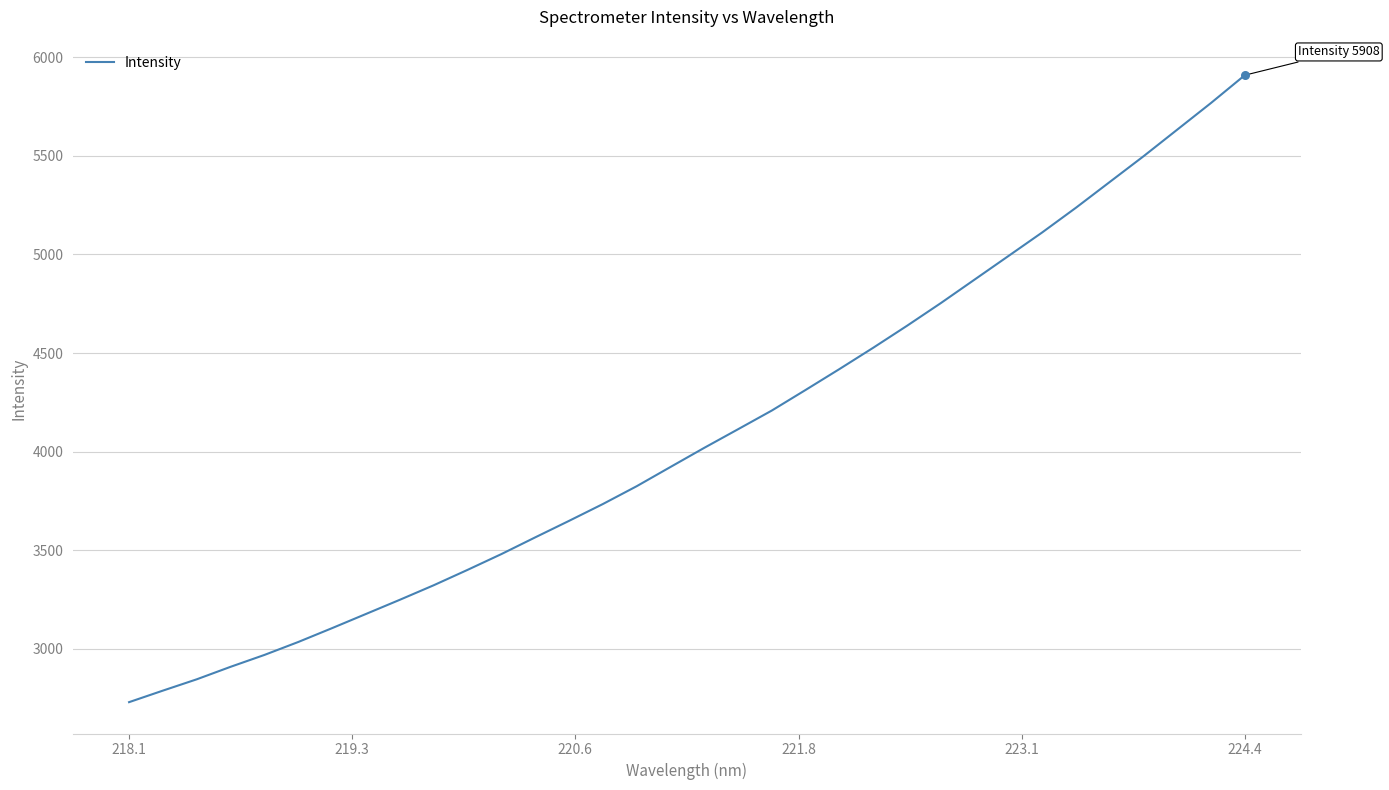

What is the difference between the maximum and minimum values?

3178.1